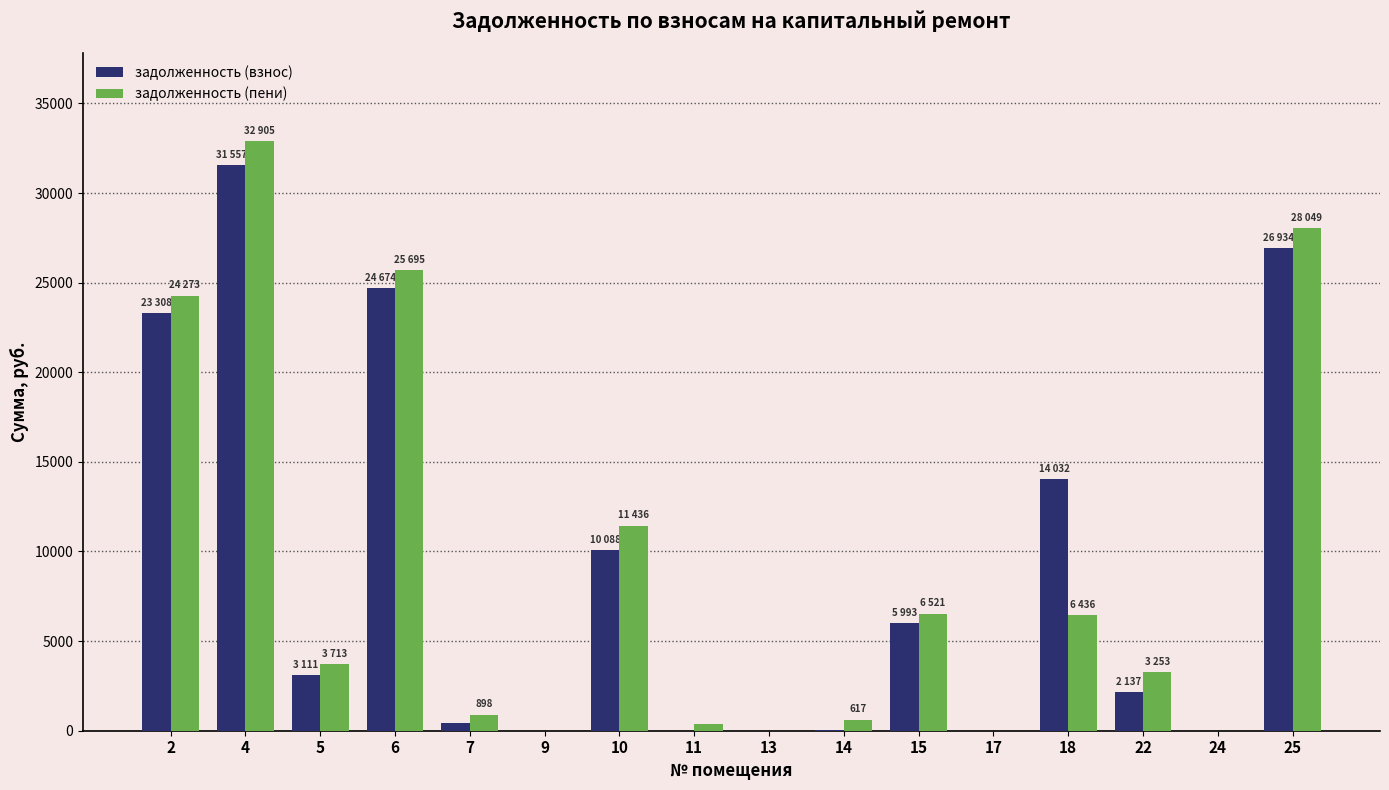

Which series changed the most between 15 and 24?

задолженность (пени)